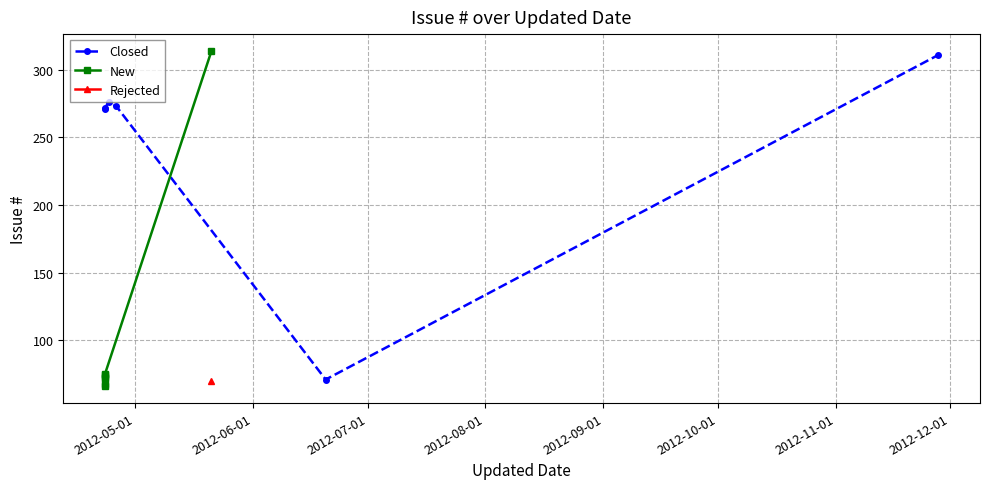

True or false: the data has more than 1 interior local peaks.

True